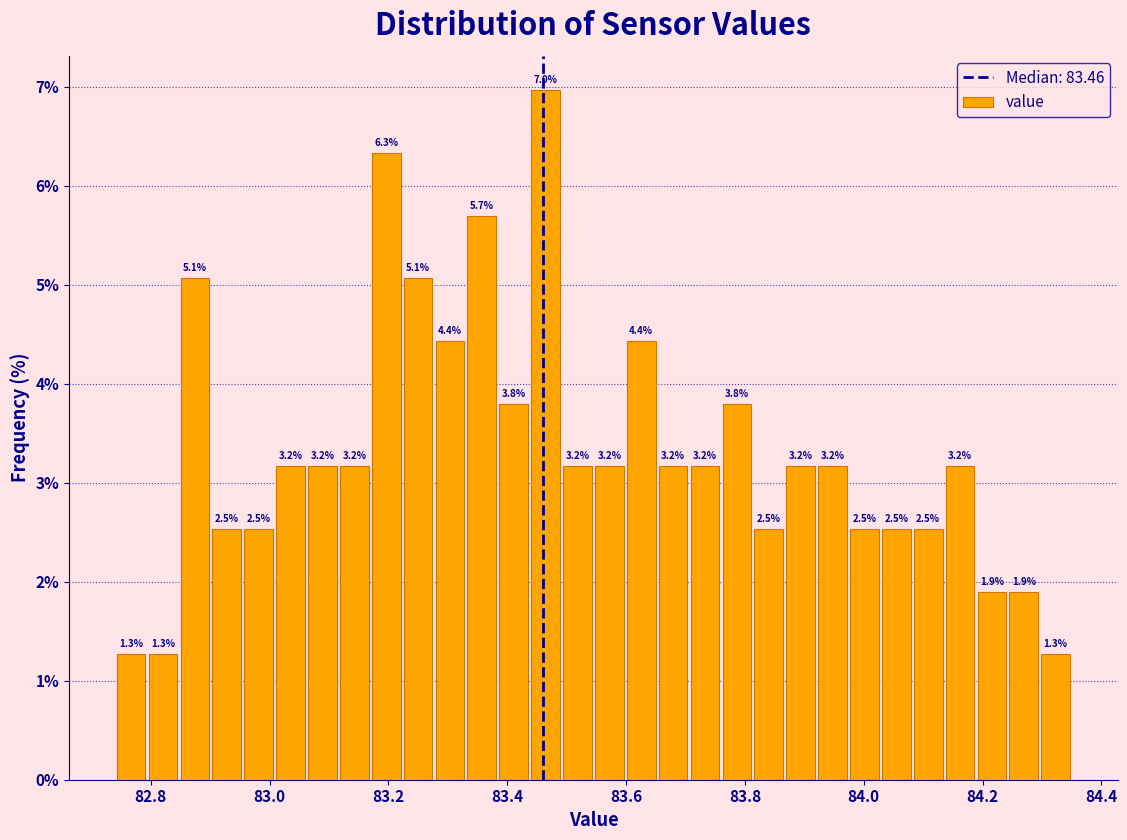

Around what value on the x-axis is the tallest bar? Give the approximate position of its centre, as read against the axis.

83.46